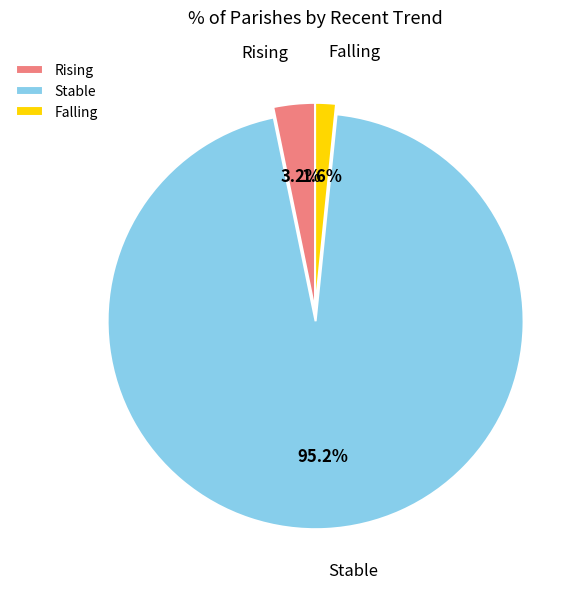

Which has a higher value, Falling or Stable?

Stable